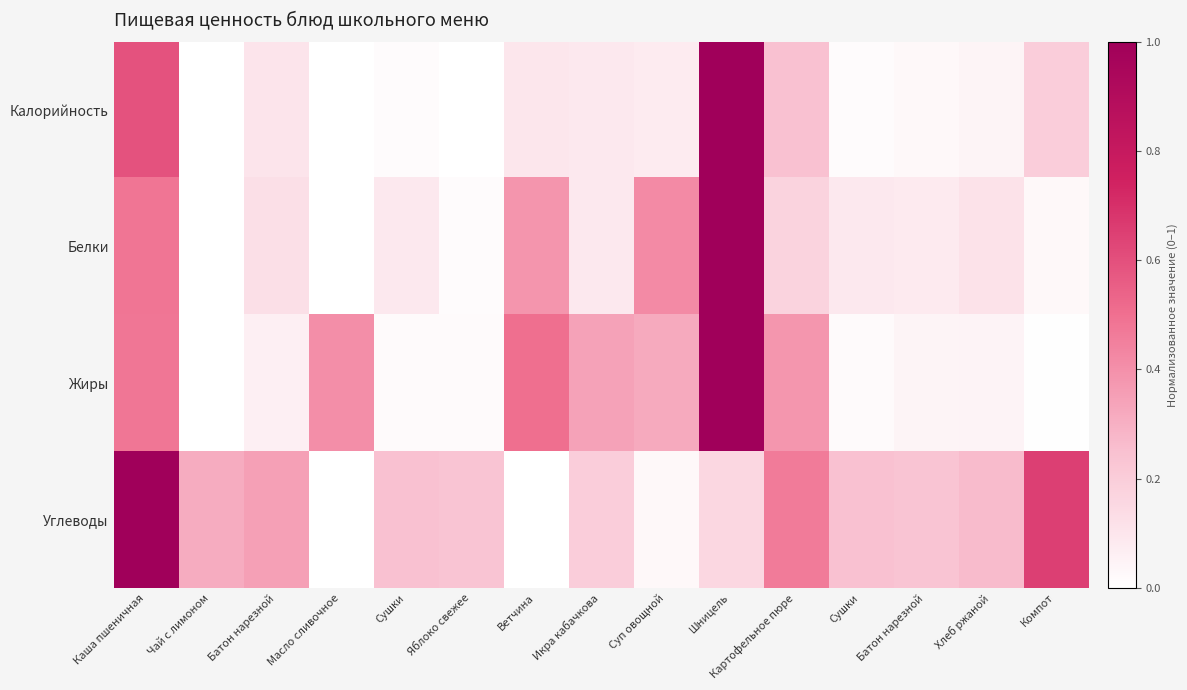

Between Батон нарезной and Ветчина, which series saw the biggest shift?

Жиры